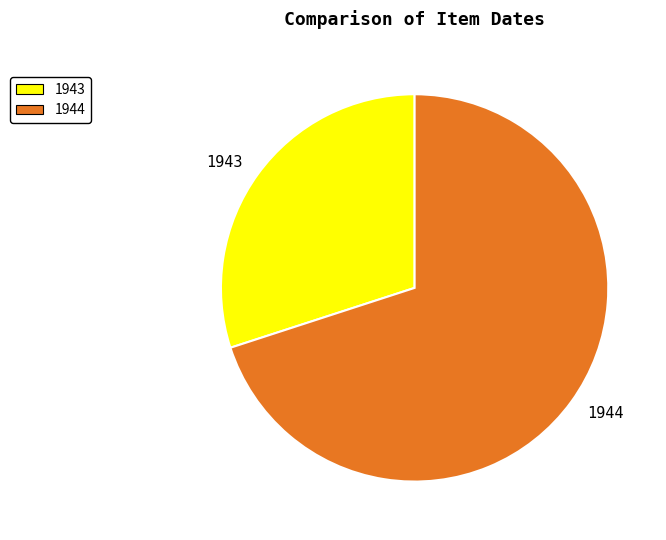

Rank the categories by value from highest to lowest.

1944, 1943